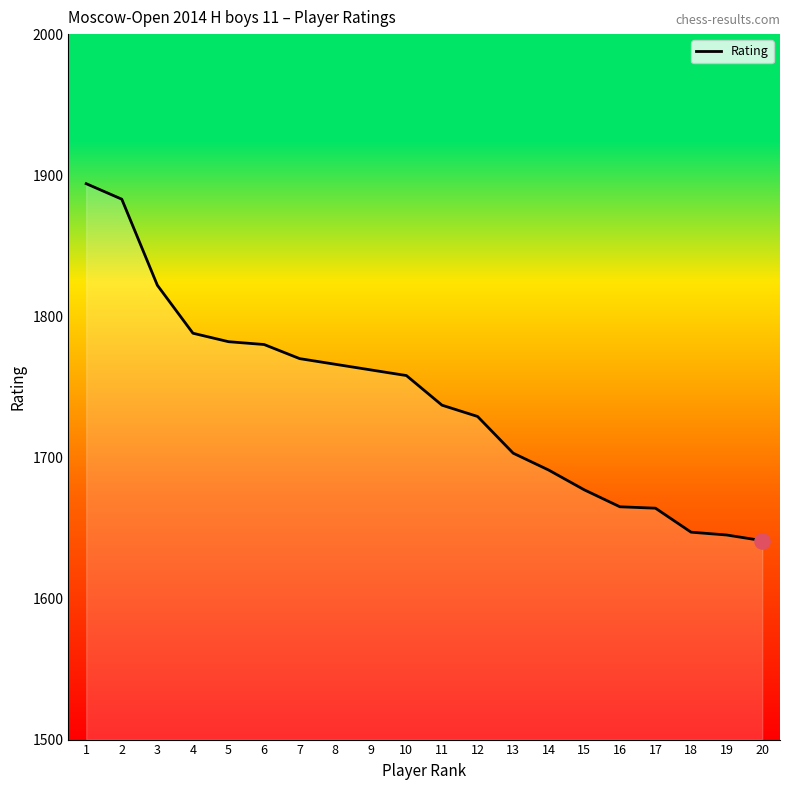

What is the change in value from 1 to 11?

-157